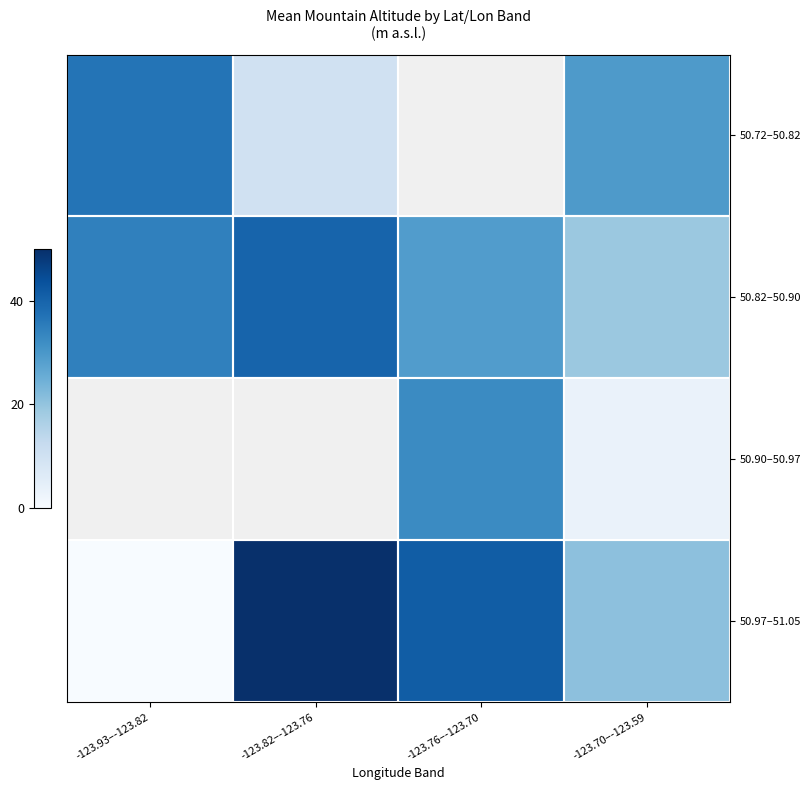

What is the maximum value shown in the chart?

50.0